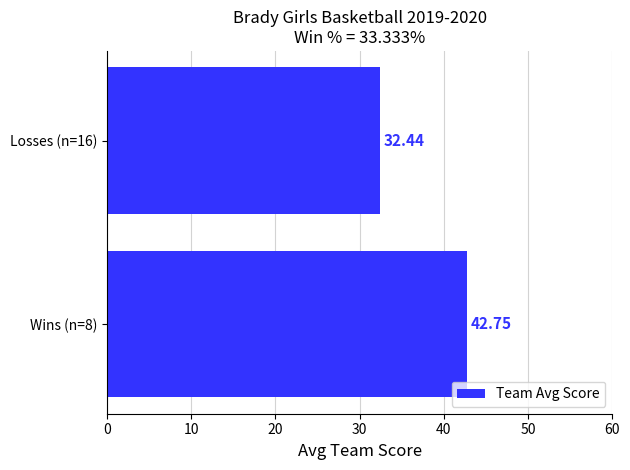

List the labels in order of value, largest first.

Wins (n=8), Losses (n=16)